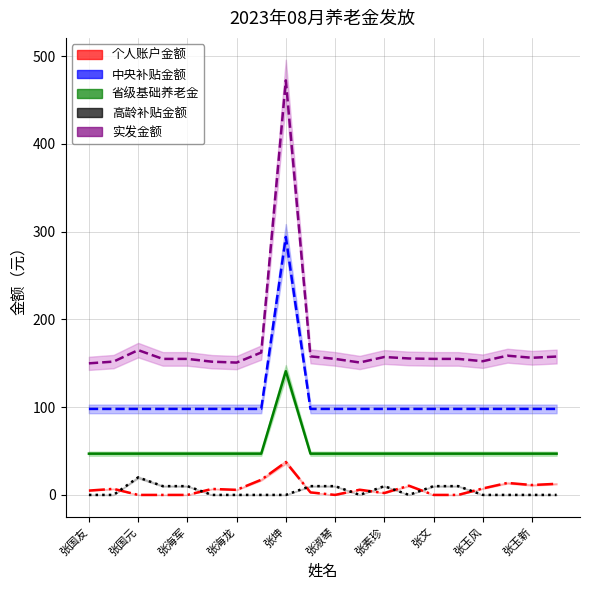

What is the highest value of the 实发金额 series?

472.4